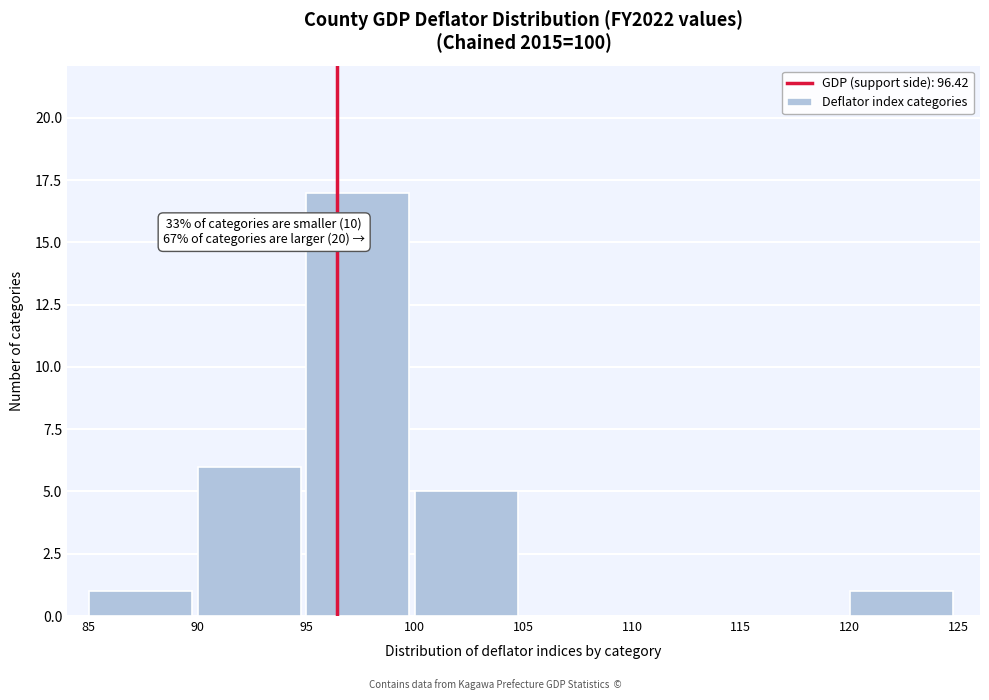

Over which range of the x-axis is the bar tallest?

95 to 100